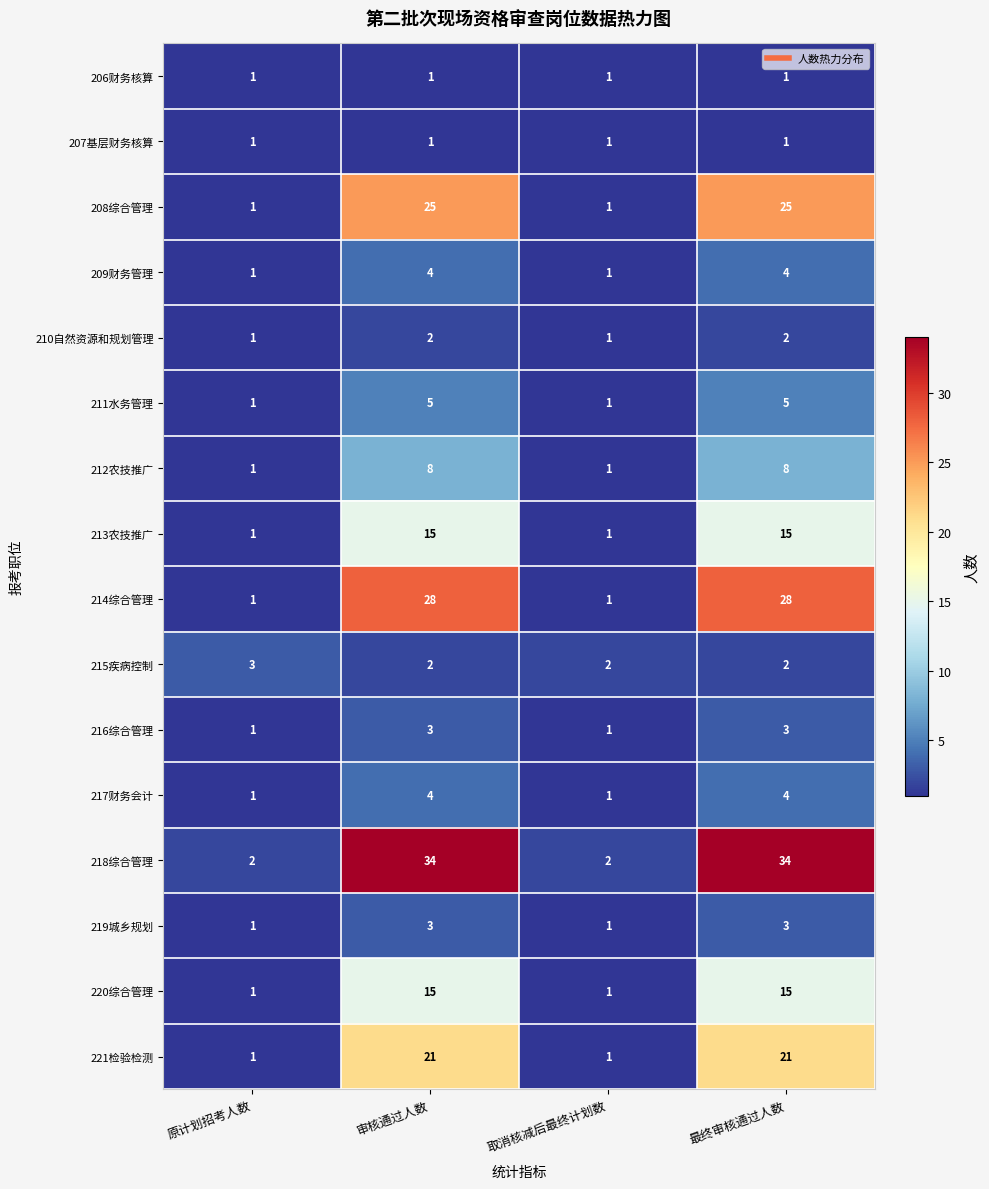

Is the value of 220综合管理 at 审核通过人数 greater than the value of 221检验检测 at 取消核减后最终计划数?

Yes